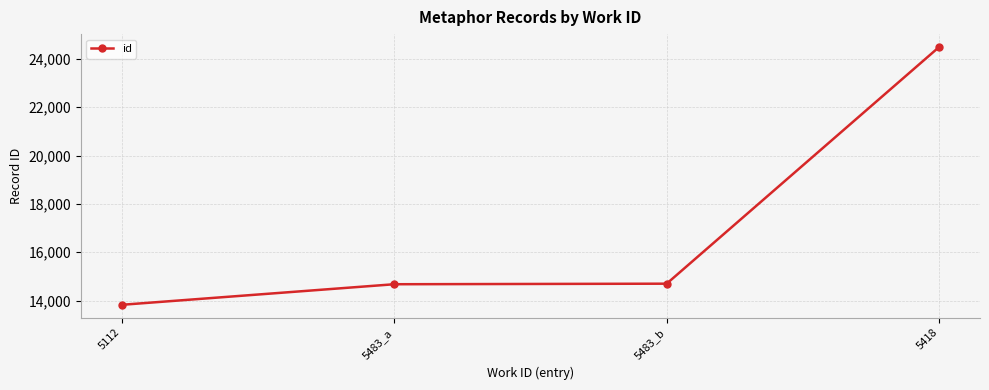

Which label corresponds to the smallest value in the chart?

5112